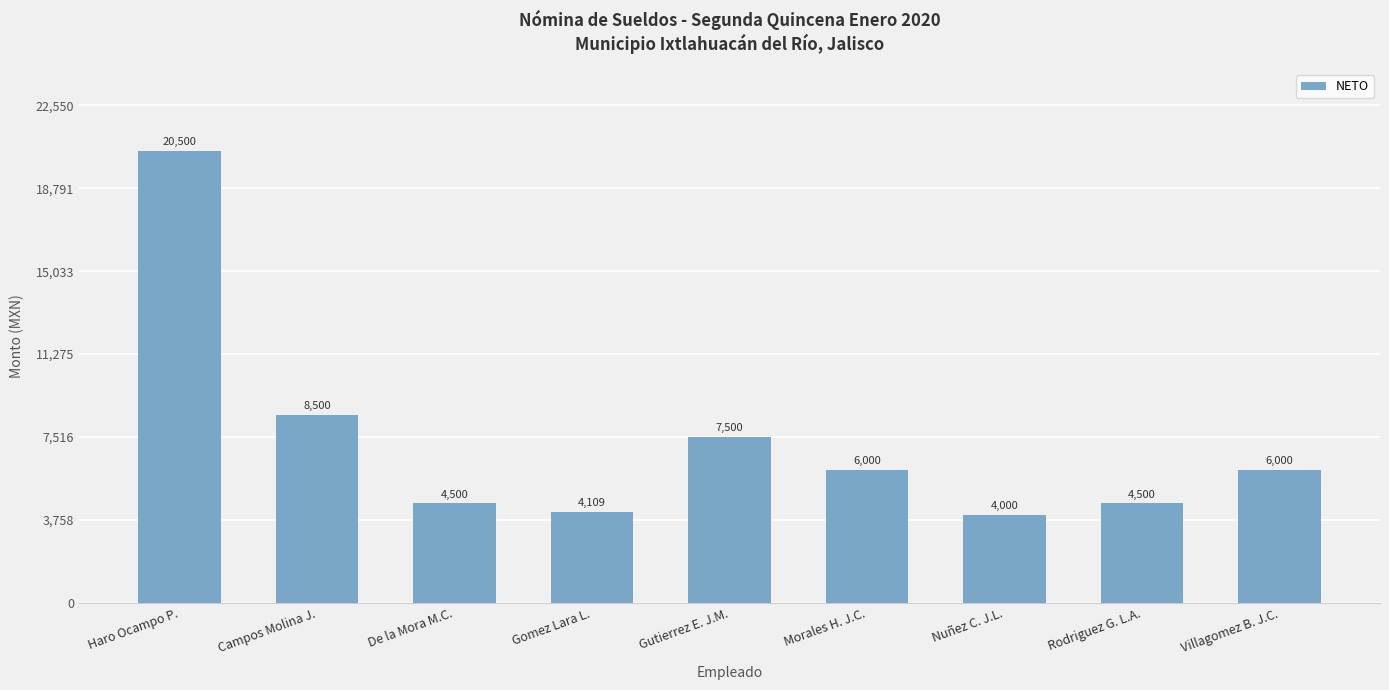

Approximately how many times larger is the value at Villagomez B. J.C. compared to Haro Ocampo P.?

0.3